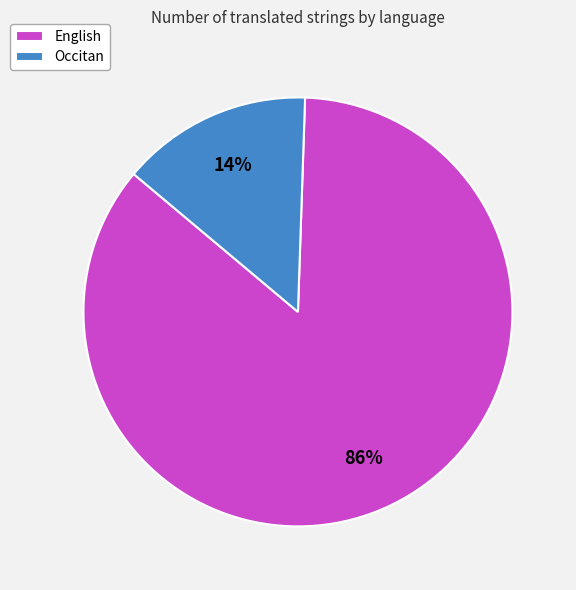

Do English and Occitan together represent more than half of the pie?

Yes